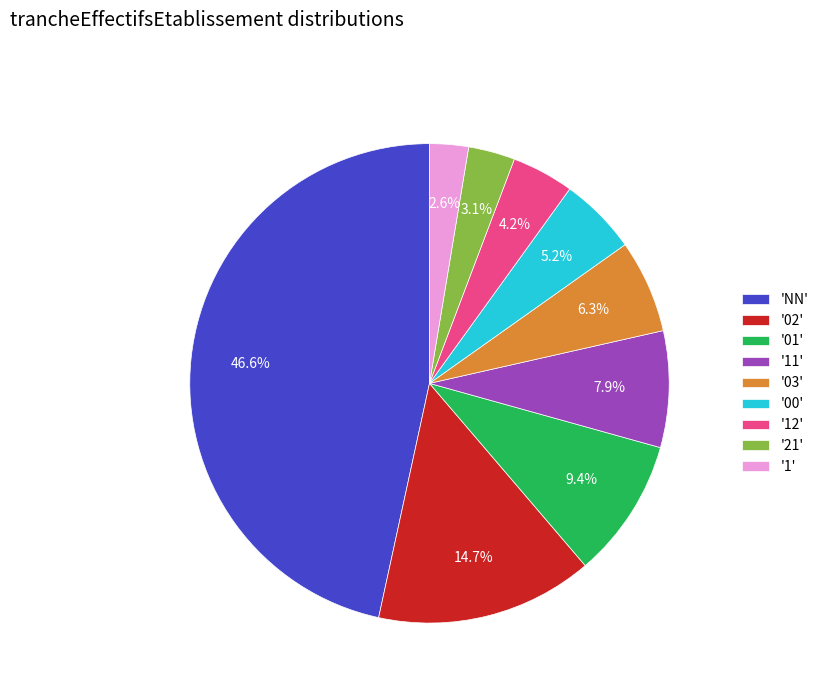

What is the ratio of the value at '11' to the value at '02'?

0.5